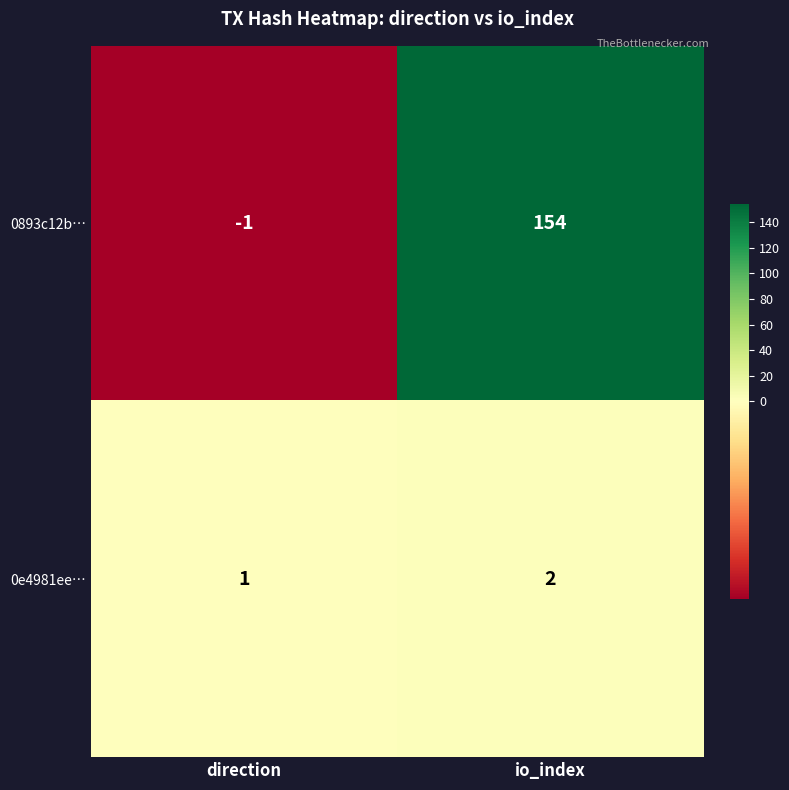

List the series in order of their overall mean, highest first.

0893c12b…, 0e4981ee…